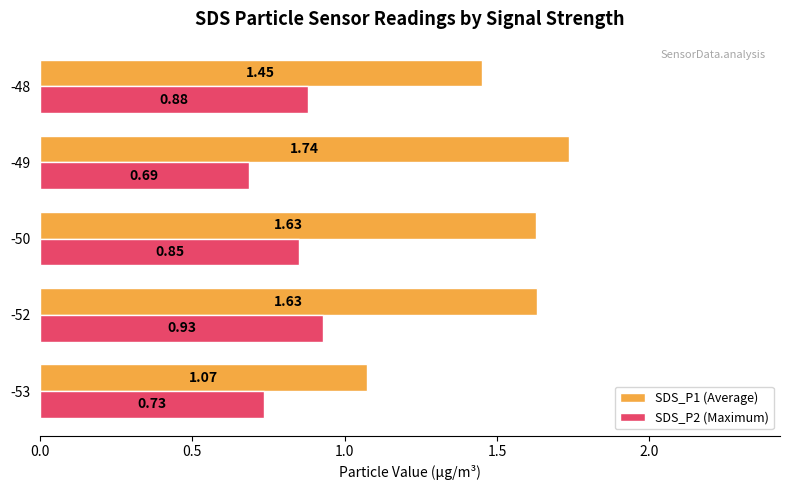

Is the value of SDS_P1 (Average) at -52 greater than the value of SDS_P2 (Maximum) at -52?

Yes